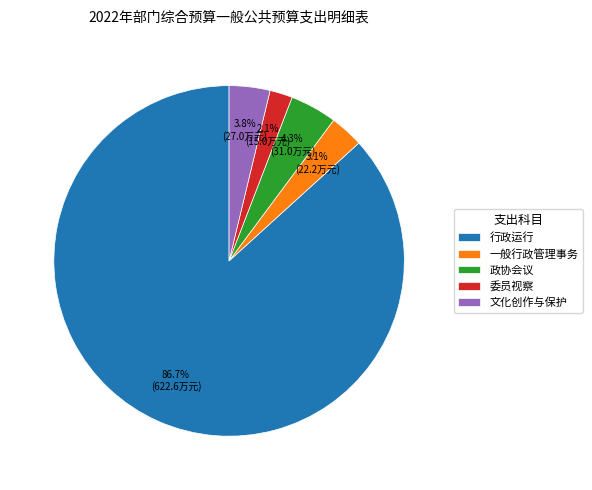

What is the majority slice?

行政运行